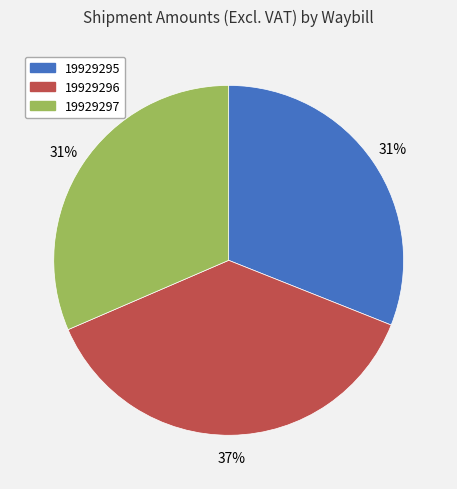

Is there a majority slice in this chart?

No